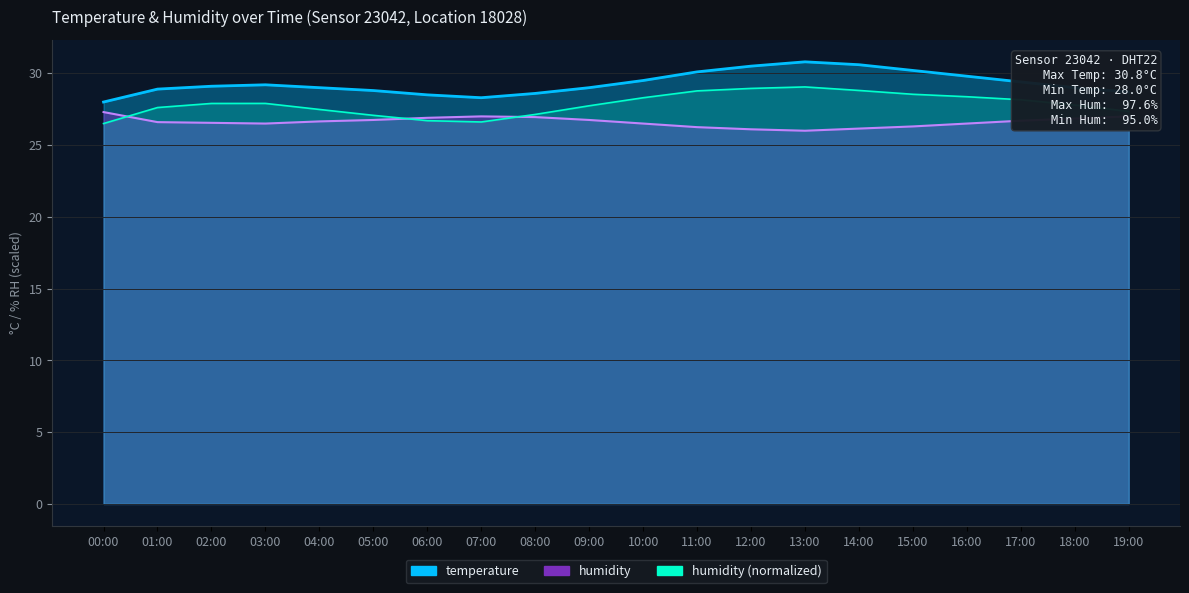

True or false: humidity and temperature intersect in this chart.

False